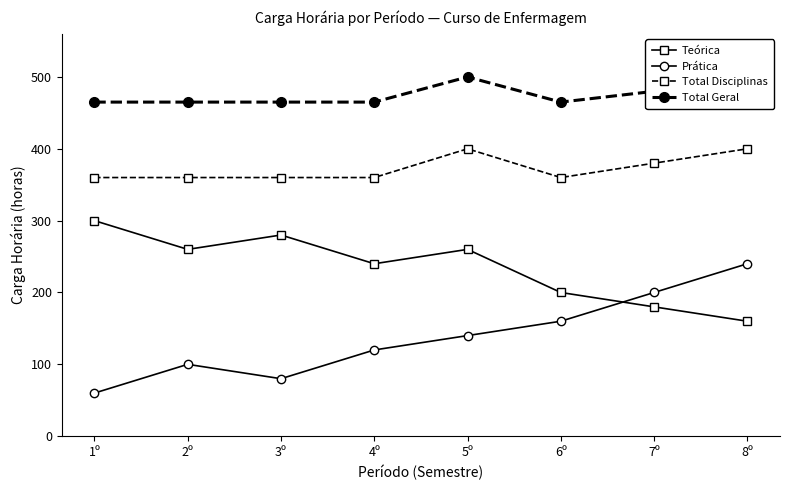

Which series changed the most between 2º and 6º?

Teórica